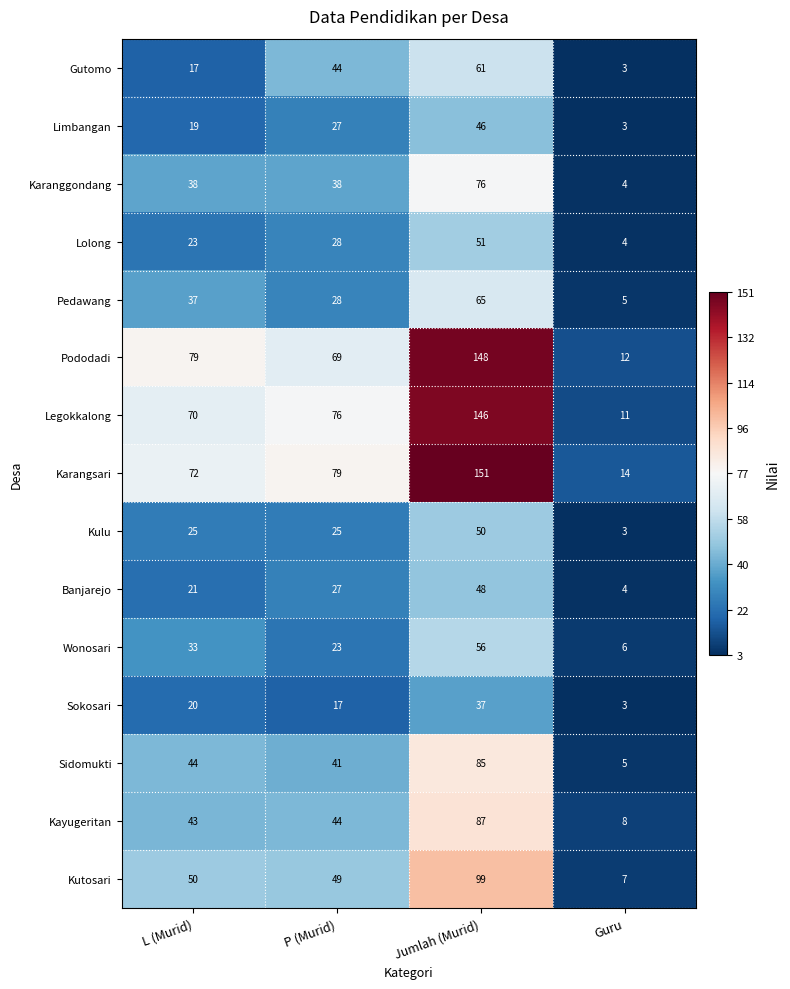

What is the average value of the Pedawang series?

34